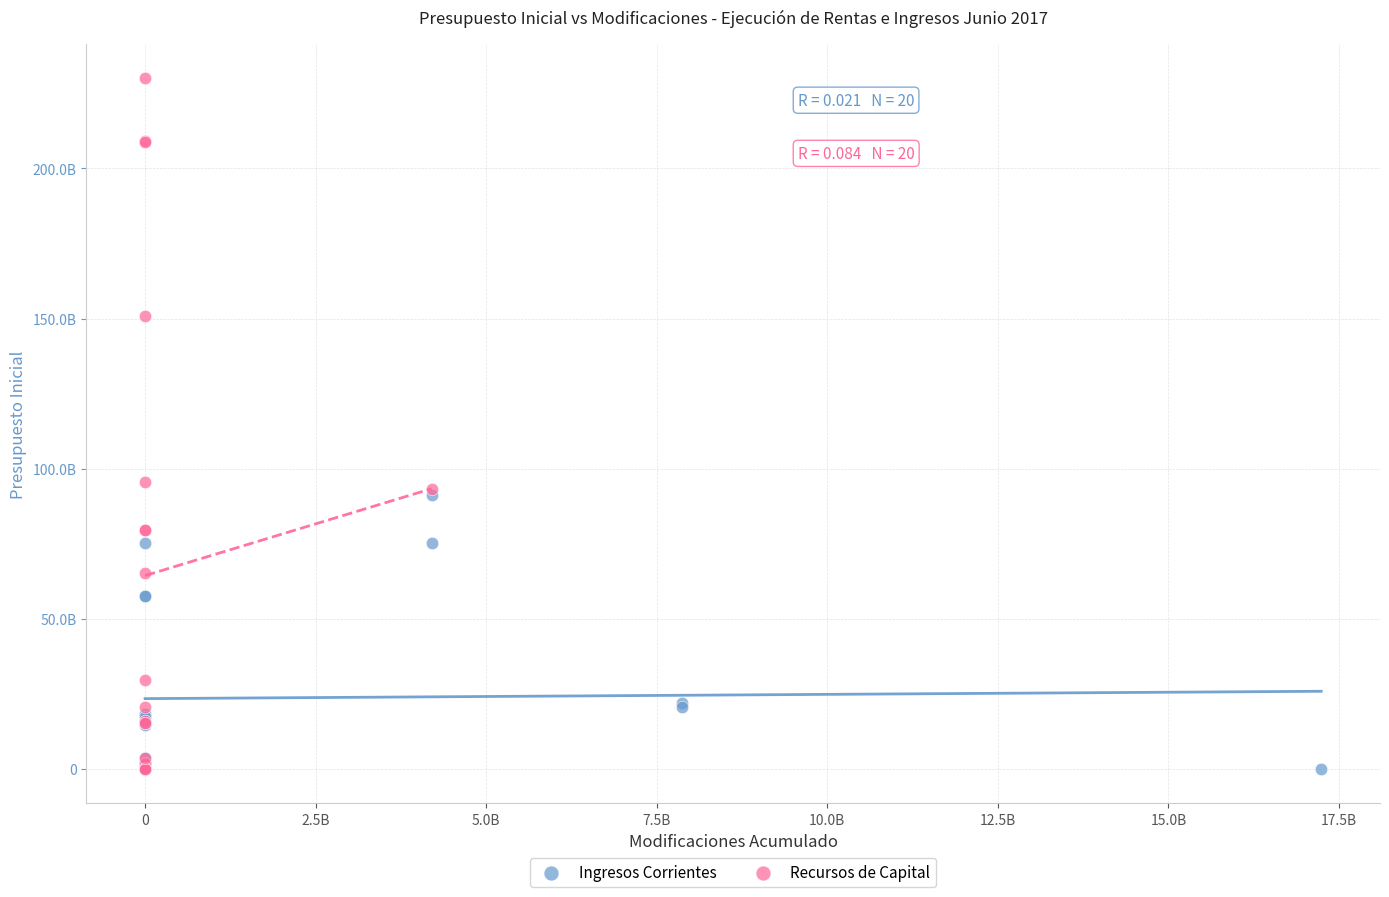

What are all the series names shown in the legend?

Ingresos Corrientes, Recursos de Capital